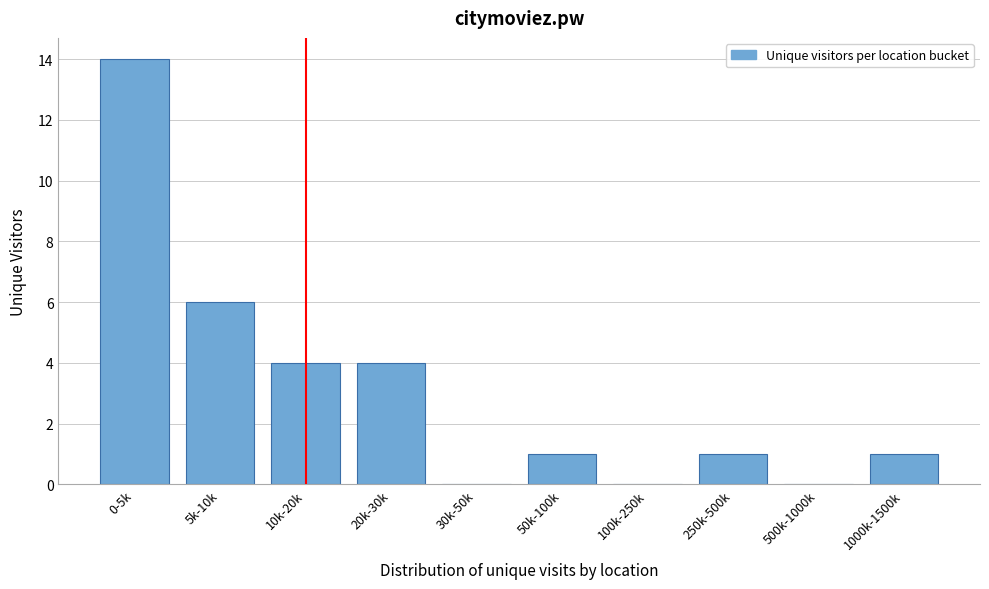

Reading left to right, list all the values displayed in this chart.

0-5k=14	5k-10k=6	10k-20k=4	20k-30k=4	30k-50k=0	50k-100k=1	100k-250k=0	250k-500k=1	500k-1000k=0	1000k-1500k=1